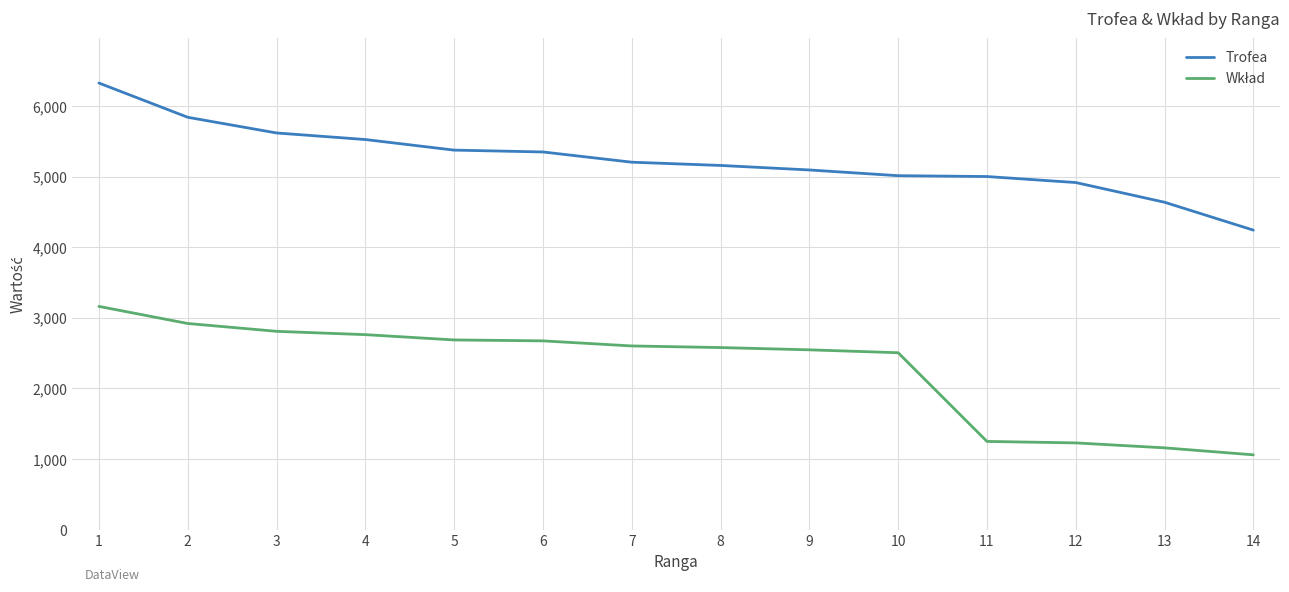

At which category is the sum across all series the highest?

1